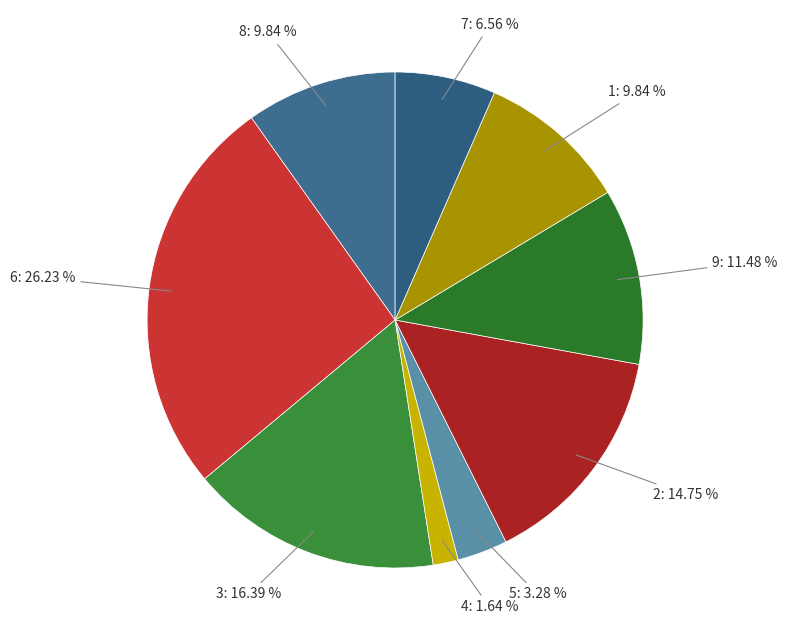

Count the number of slices in the pie.

9